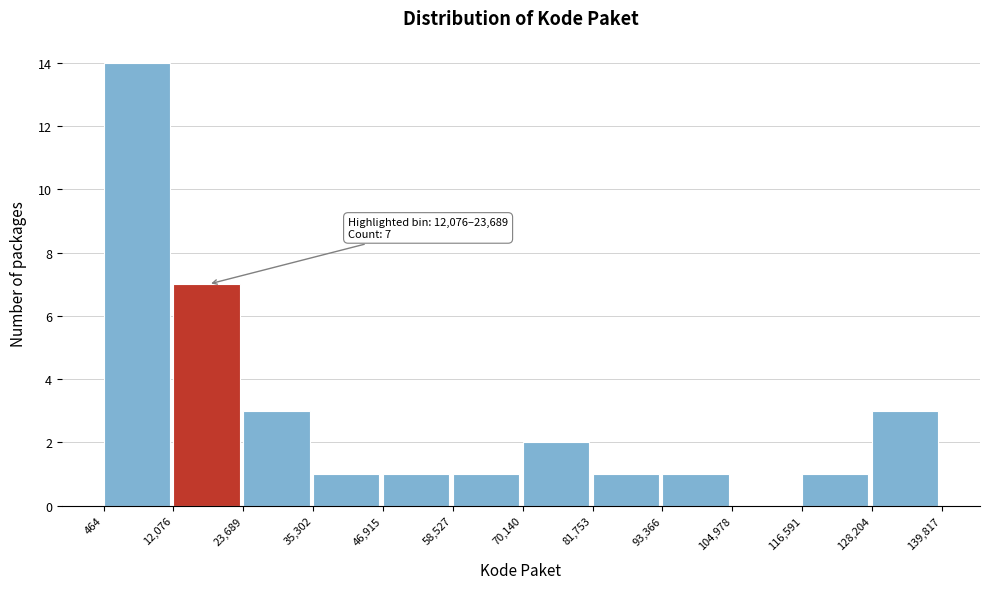

Which range on the x-axis has the tallest bar?

464 to 12,076